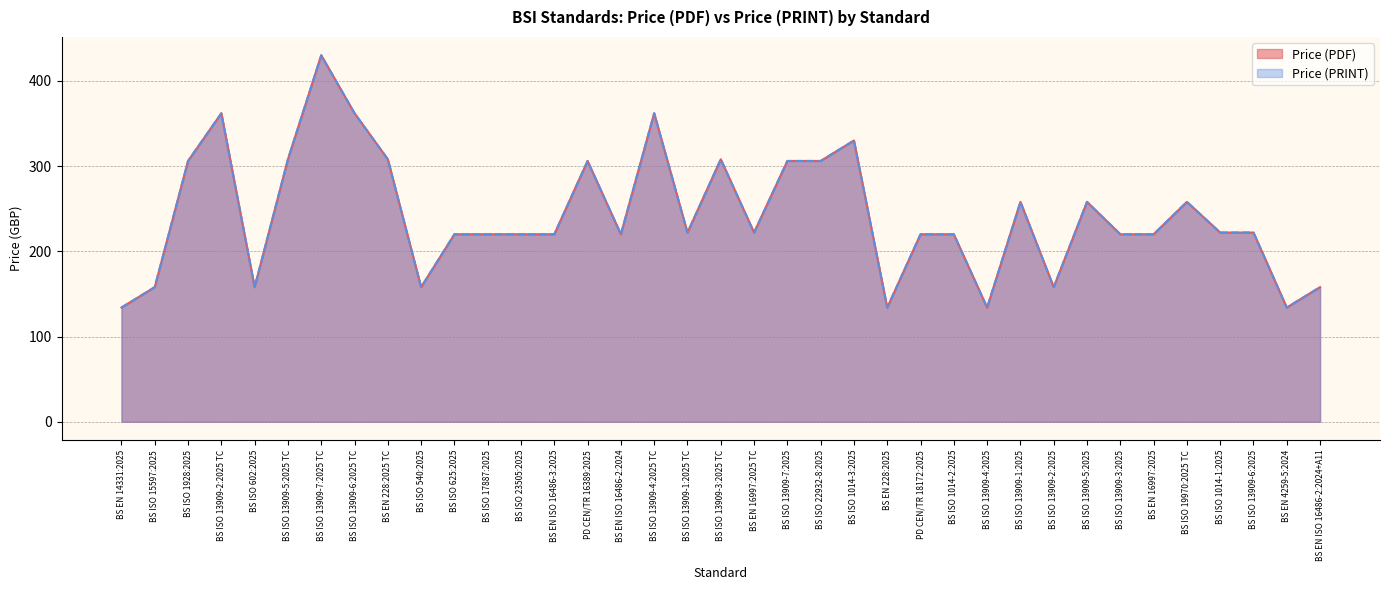

At which category does Price (PRINT) reach its first local peak?

BS ISO 13909-2:2025 TC